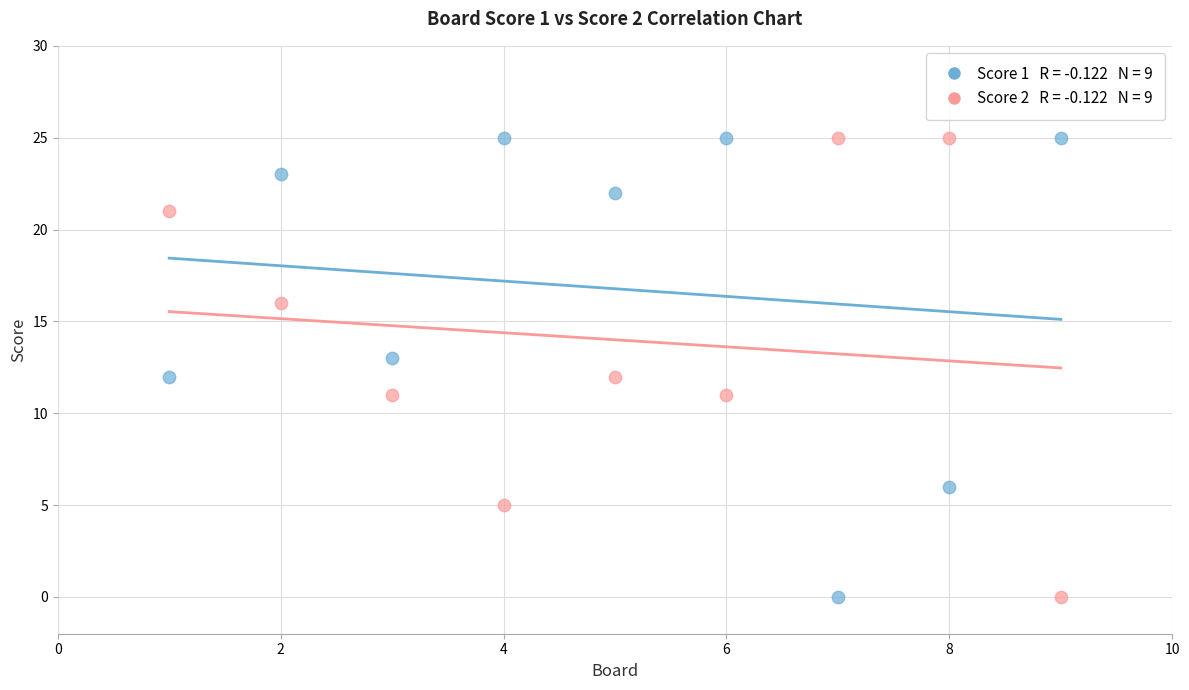

Across all data points, what is the range of X values (max minus min)?

8